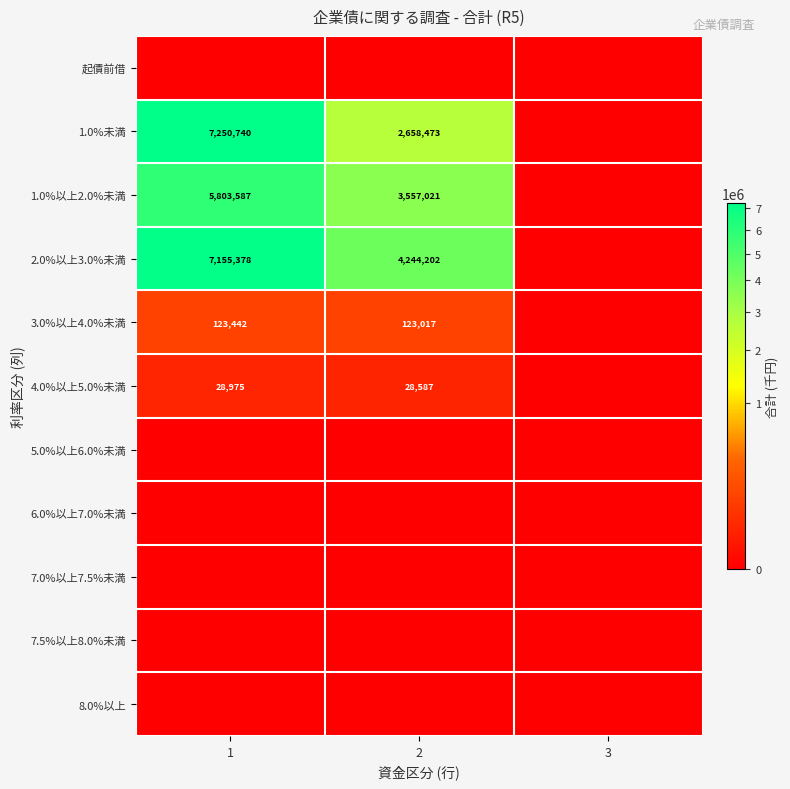

The 2.0%以上3.0%未満 series shows 9331567 at 1. True or false?

False